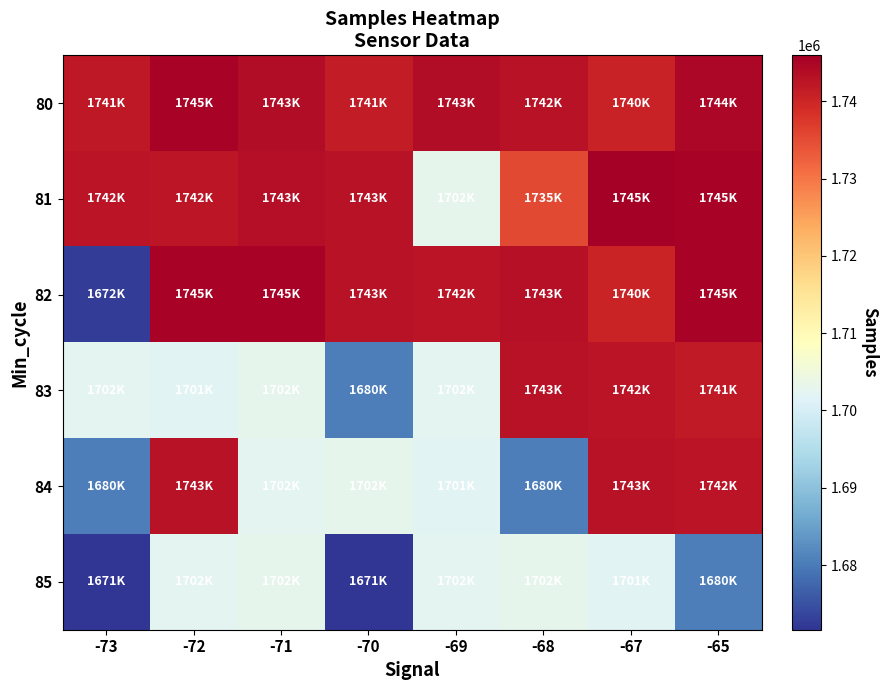

Between -73 and -72, which series saw the biggest shift?

82